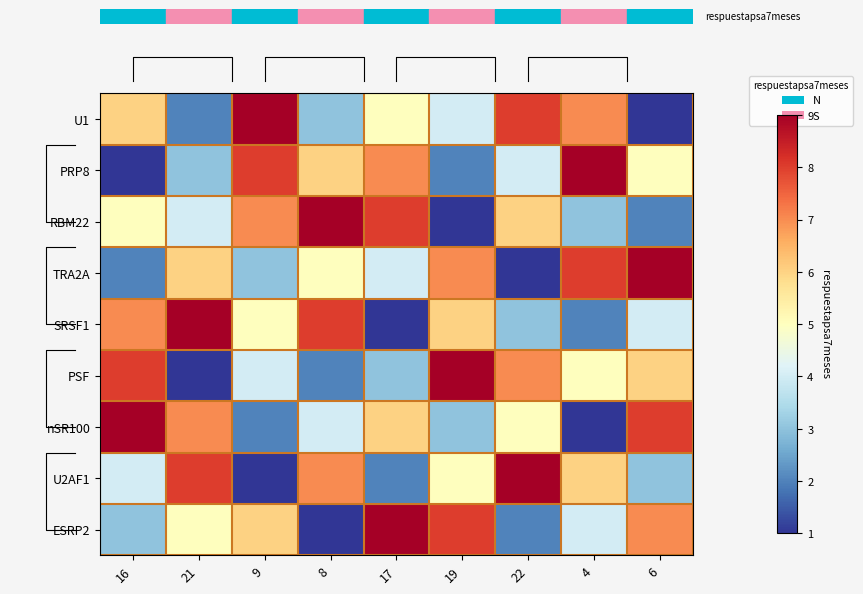

Which series has the largest range (max minus min)?

U1